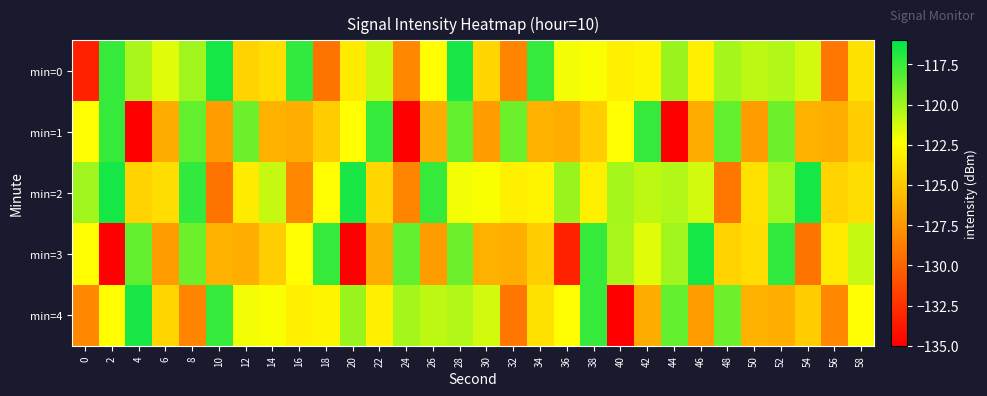

At 0, list the series in order from largest to smallest.

min=2, min=1, min=3, min=4, min=0